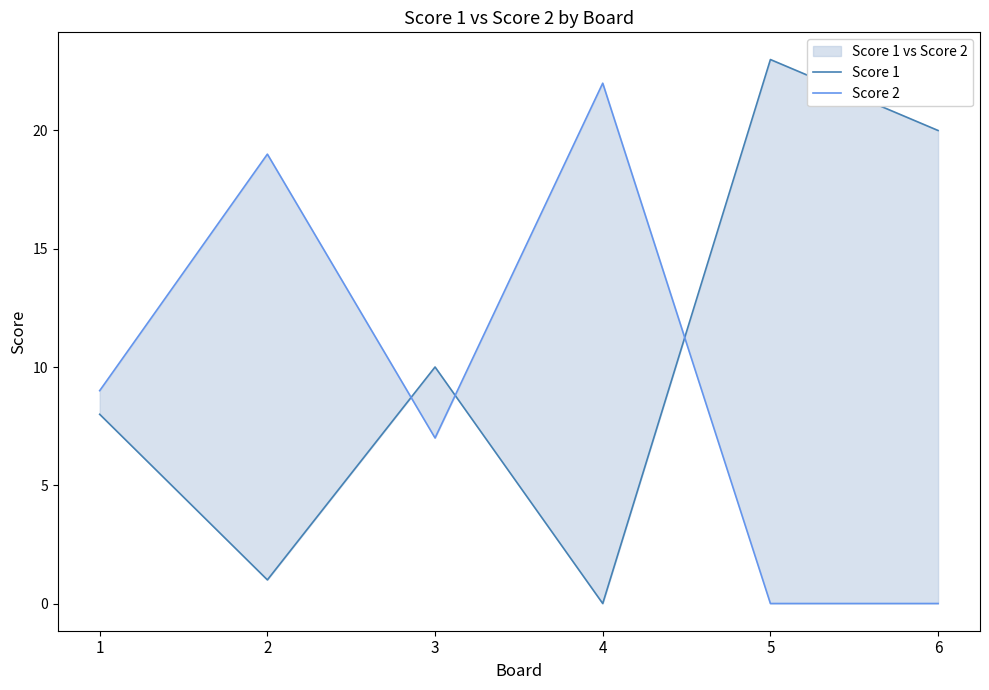

Reading left to right, what are all the values shown in this chart?

Score 1: 8	1	10	0	23	20
Score 2: 9	19	7	22	0	0